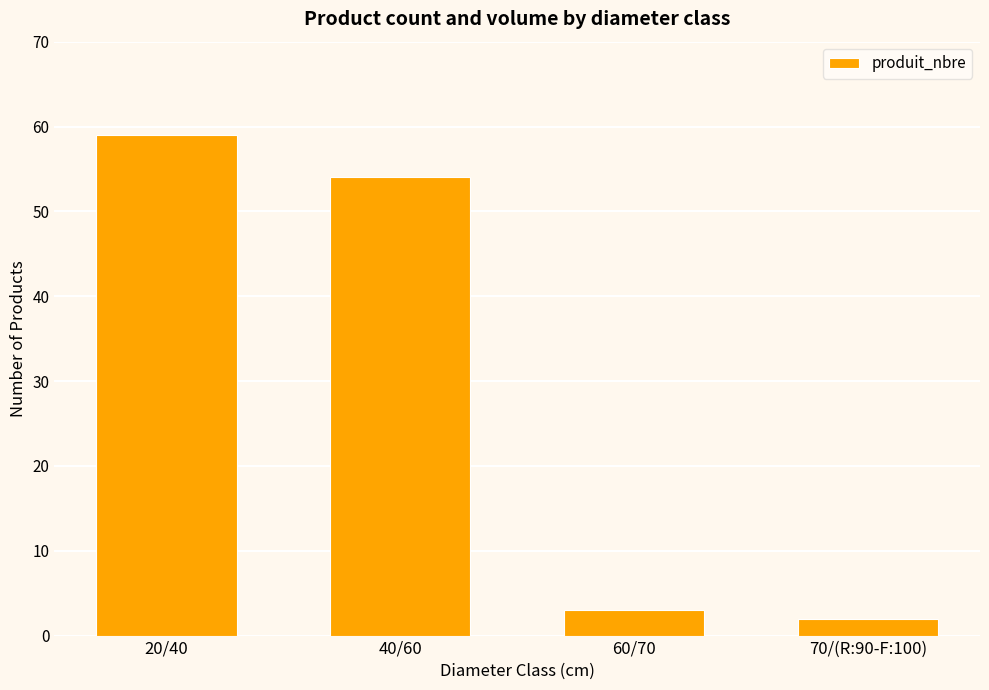

At which label does the data first exceed 54?

20/40